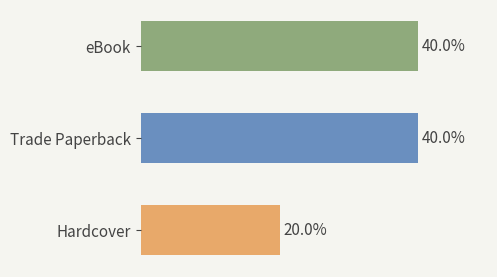

What is the label of the 2nd bar from the top?

Trade Paperback